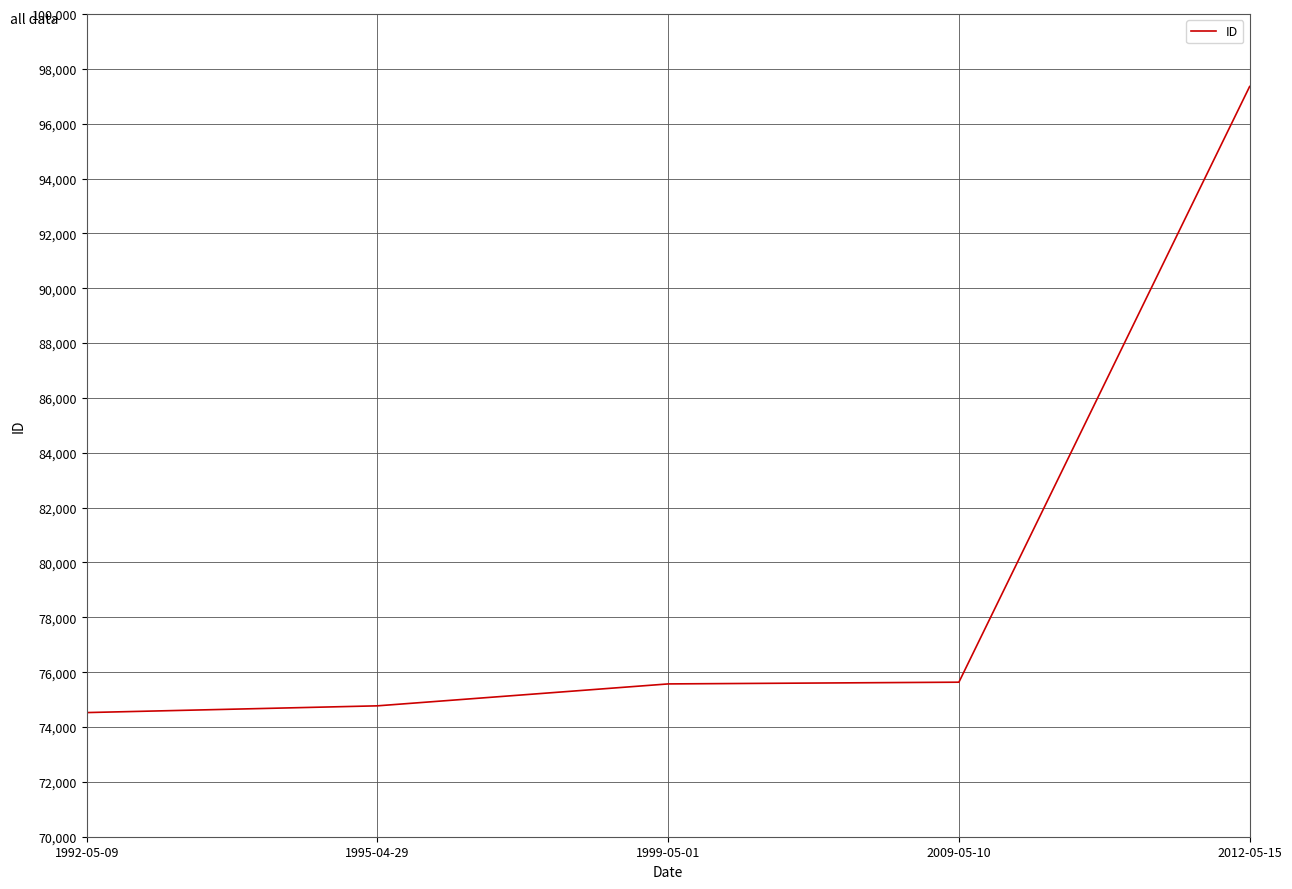

How many lines are shown in the chart?

1